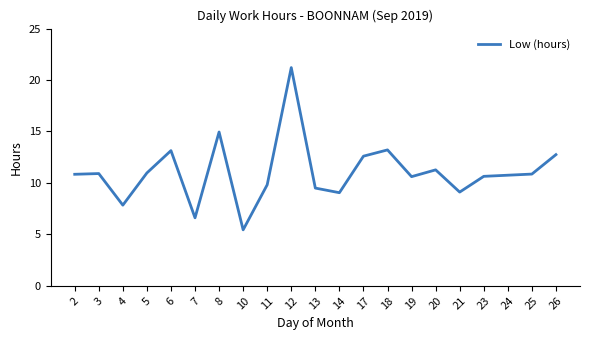

Count the number of categories in the chart.

21